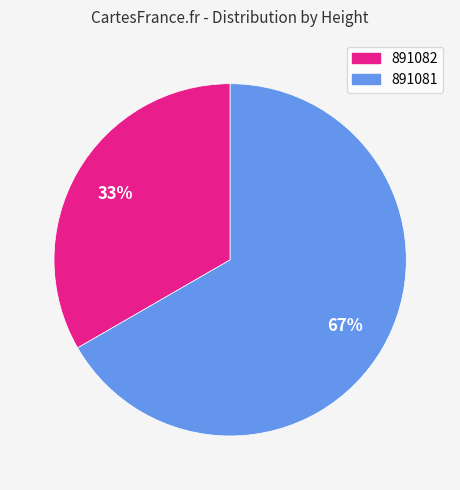

What is the smallest slice in the pie chart?

891082